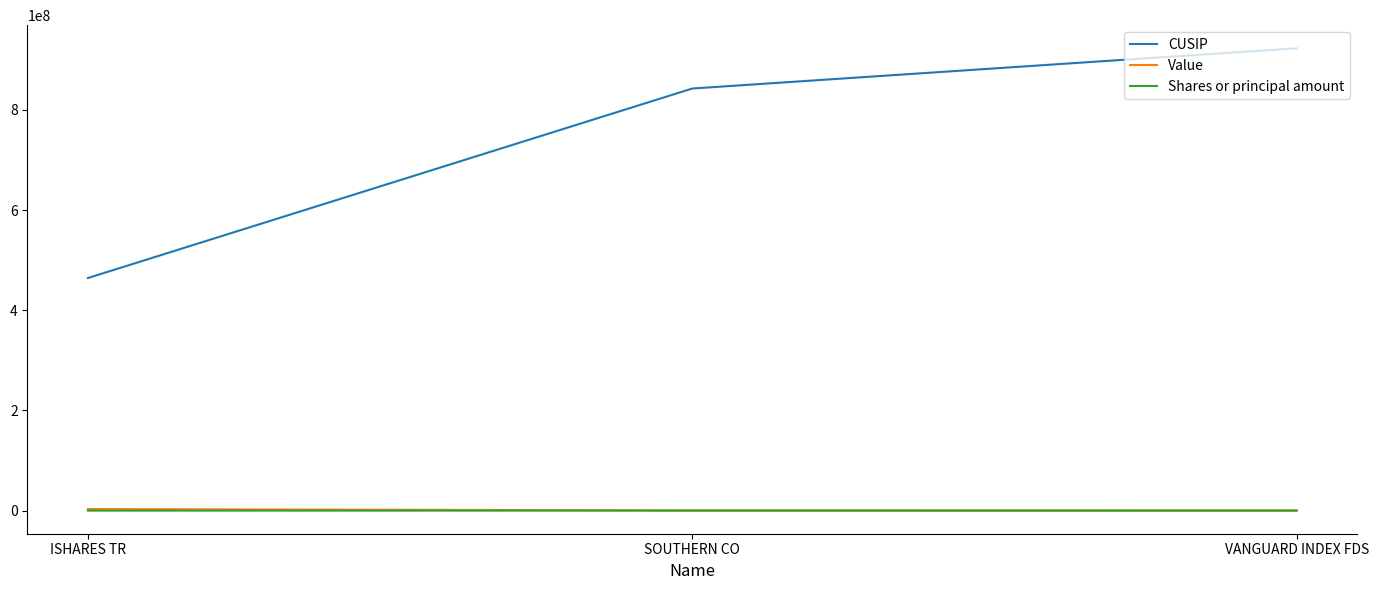

What is the smallest value displayed?

1003